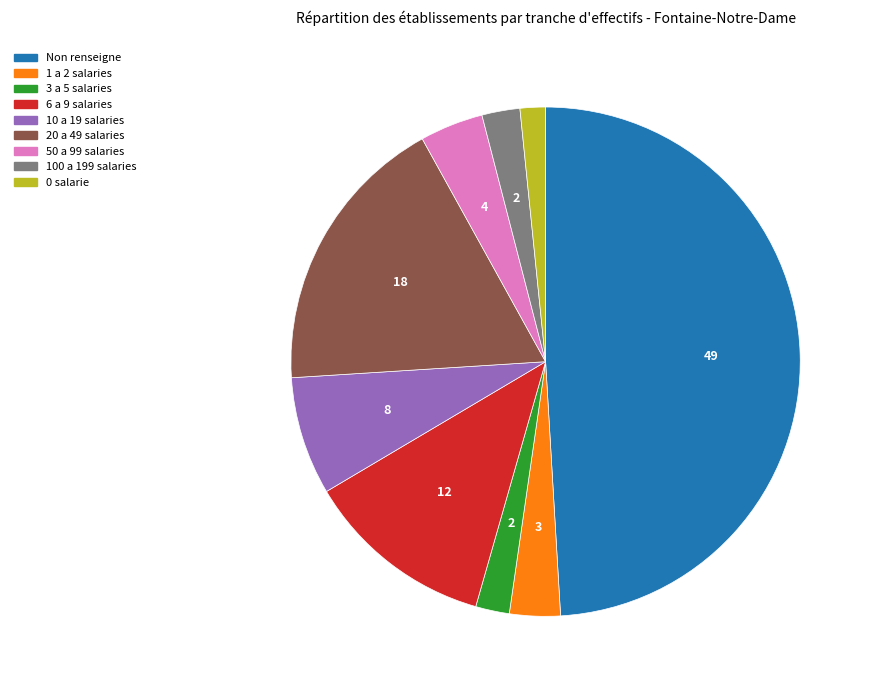

Does any single category account for the majority?

No